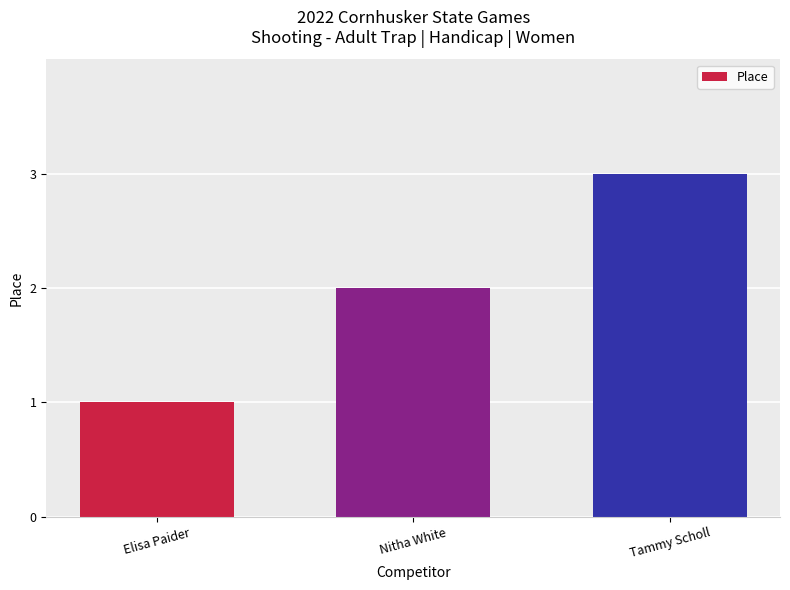

How many data points are less than 2?

1